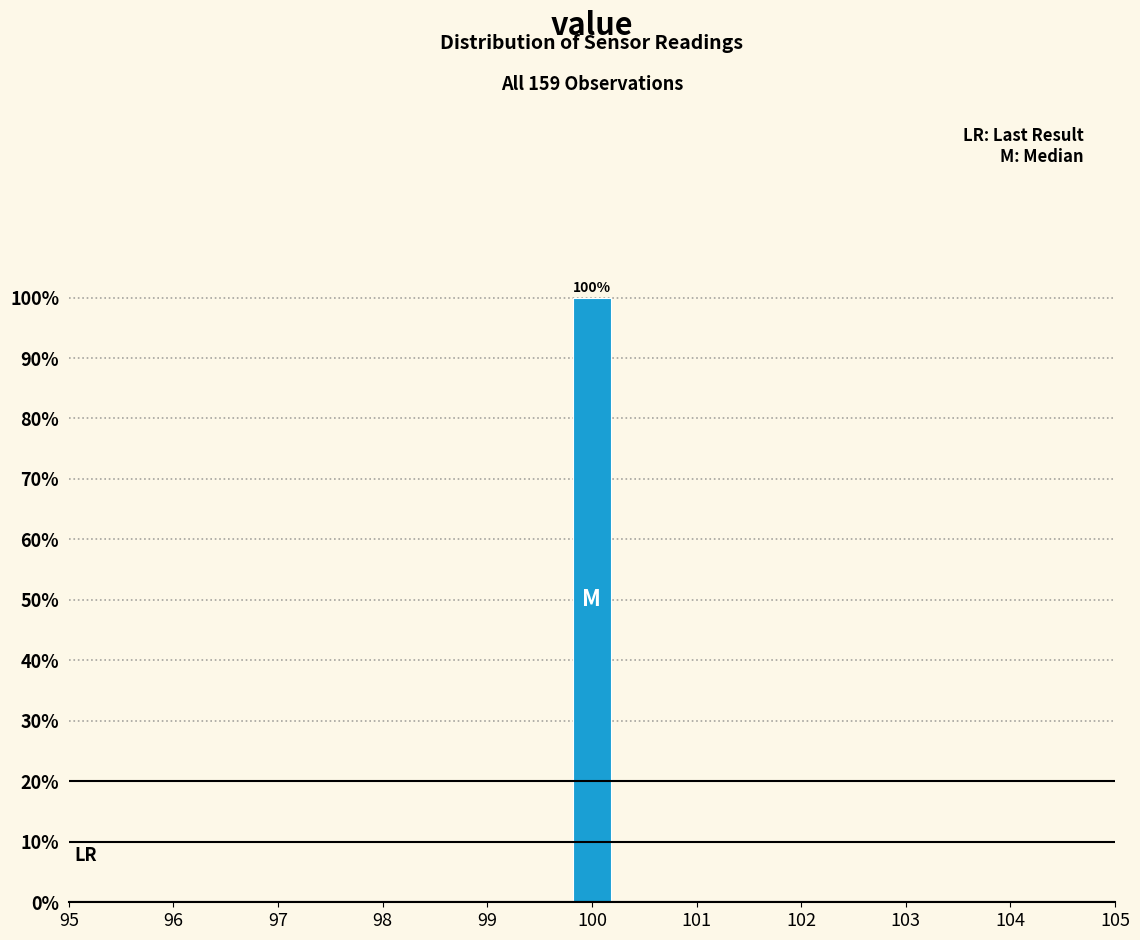

Over which range of the x-axis is the bar tallest?

99.8 to 100.2